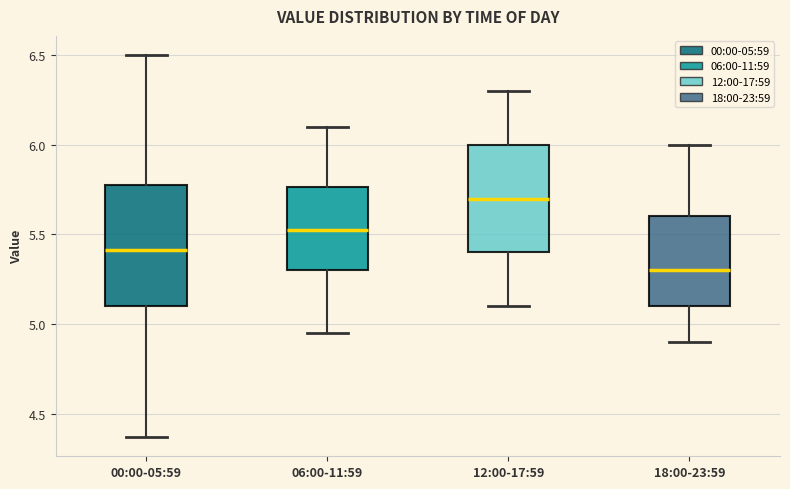

Reading left to right, transcribe this box plot: for each box, give where its median line is, the range the box spans, and where its two whiskers end, as read against the y-axis. The values are not printed on the chart, so give them approximately, as read against the axis.

00:00-05:59: median 5.40, box 5.10 to 5.80, whiskers 4.35 to 6.50
06:00-11:59: median 5.55, box 5.30 to 5.75, whiskers 4.95 to 6.10
12:00-17:59: median 5.70, box 5.40 to 6.00, whiskers 5.10 to 6.30
18:00-23:59: median 5.30, box 5.10 to 5.60, whiskers 4.90 to 6.00